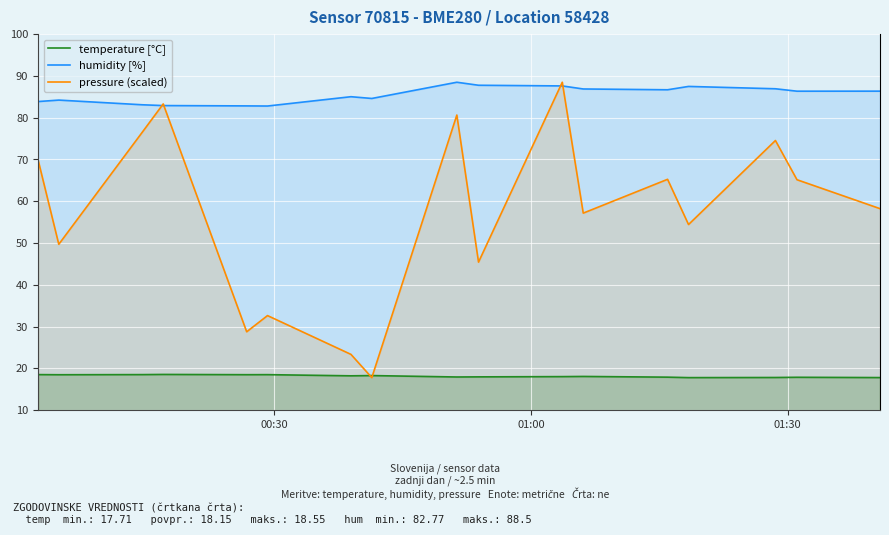

Which series has the widest spread of values?

pressure (scaled)